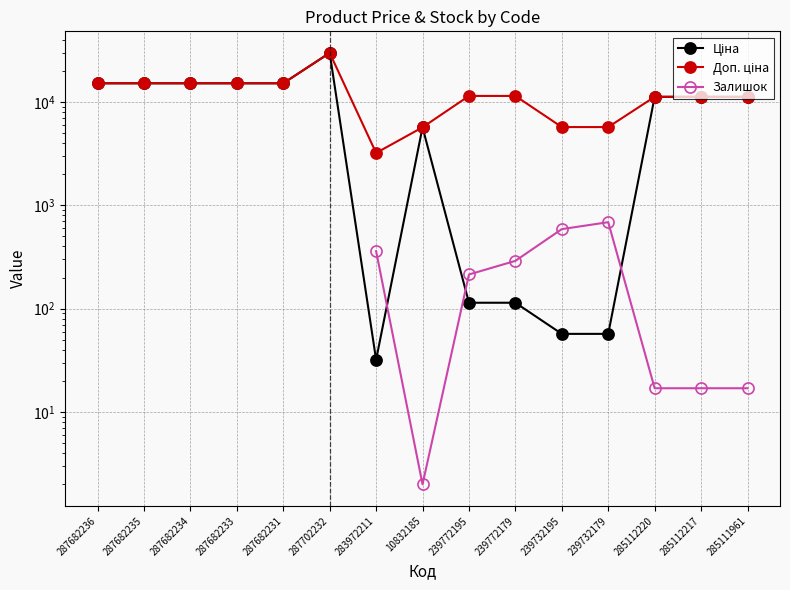

True or false: Доп. ціна has more than 0 interior local peaks.

True